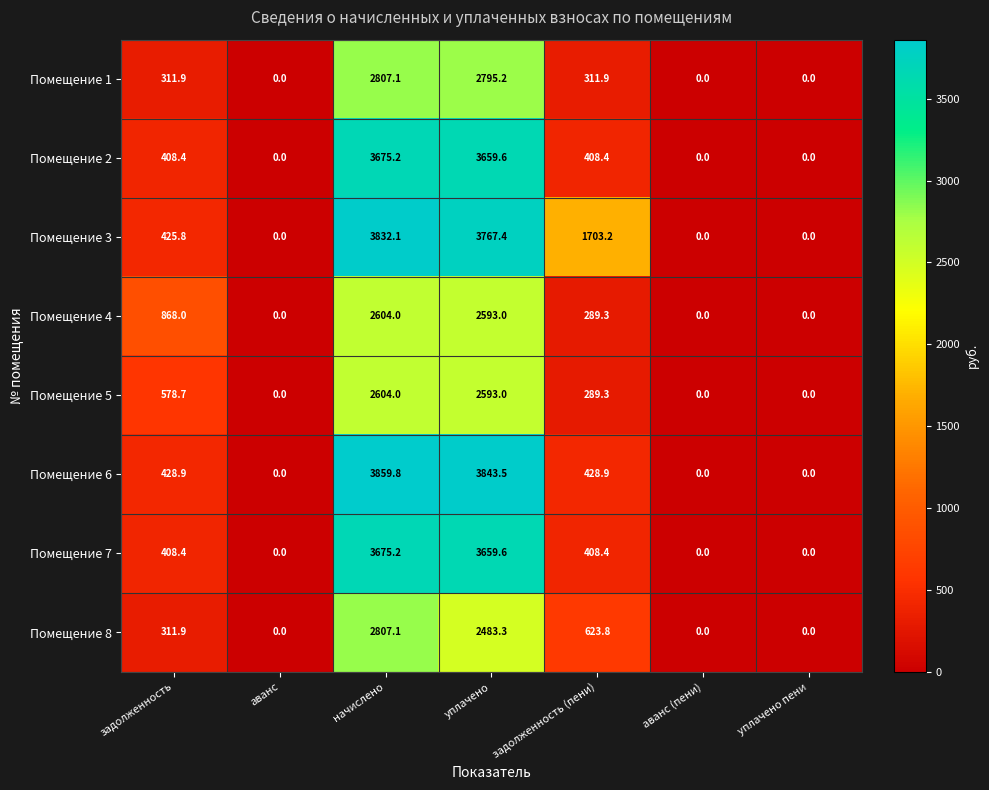

True or false: Помещение 3 has a value of 0.0 at уплачено пени.

True